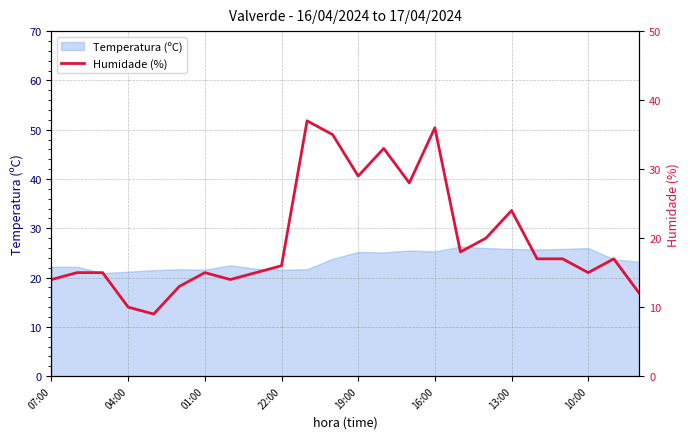

Is it true that Temperatura (ºC) equals 22.2 at 07:00?

True